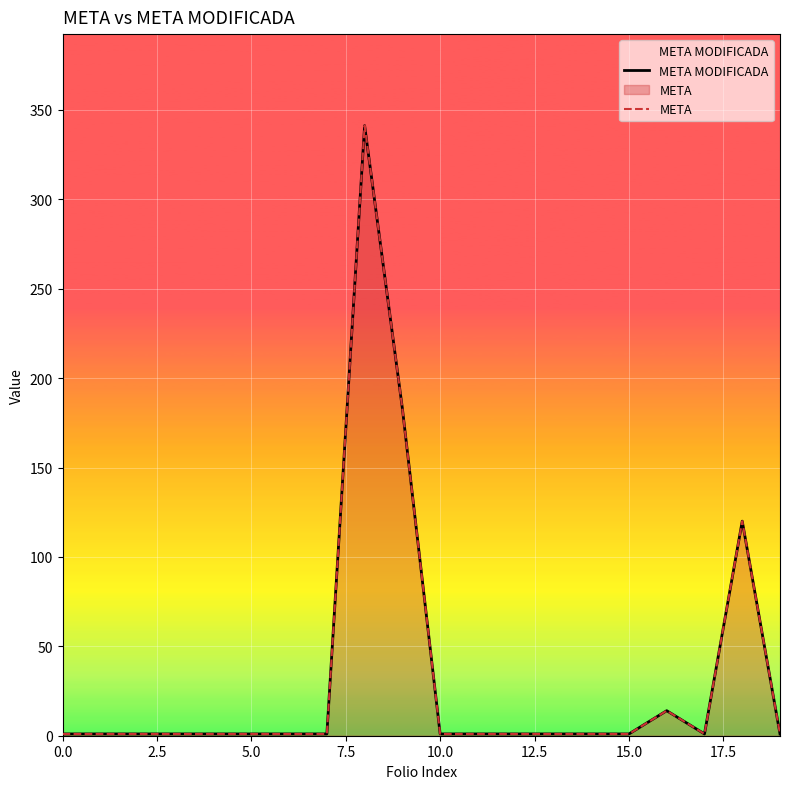

True or false: META and META MODIFICADA intersect in this chart.

False